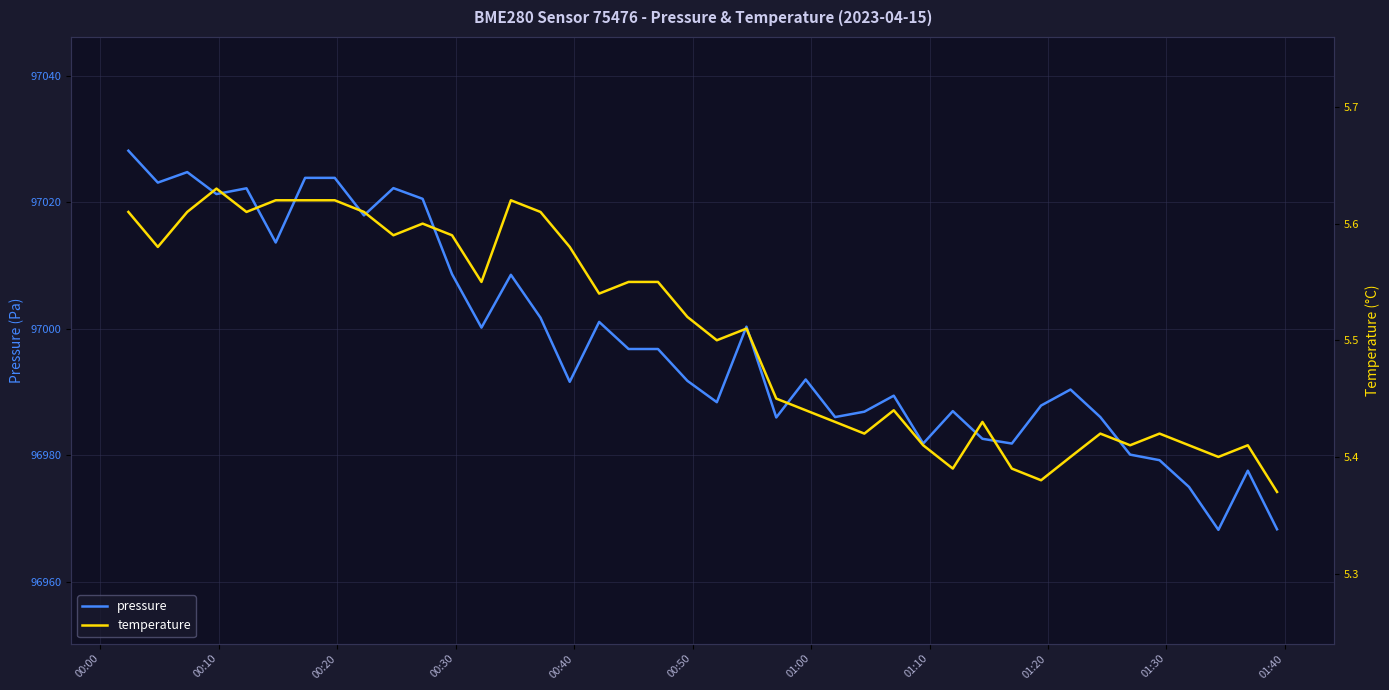

How many lines are shown in the chart?

2